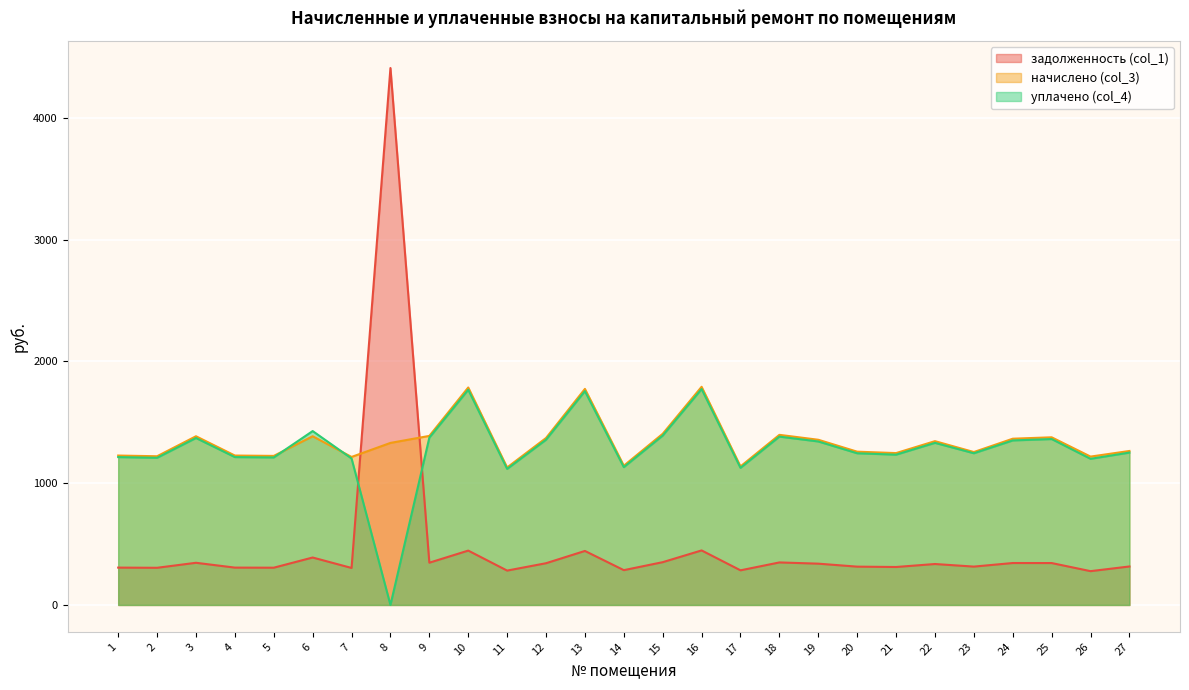

Rank the series by their maximum value, from highest to lowest.

задолженность (col_1), начислено (col_3), уплачено (col_4)